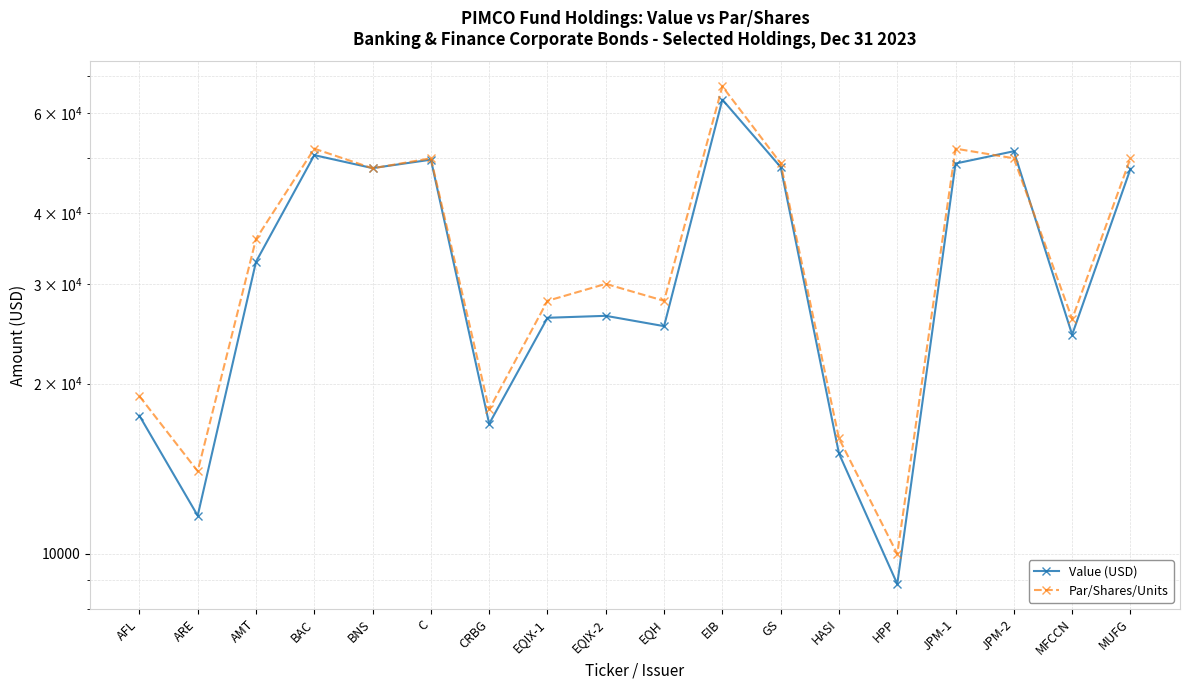

How many data points in Value (USD) are above 32820?

8